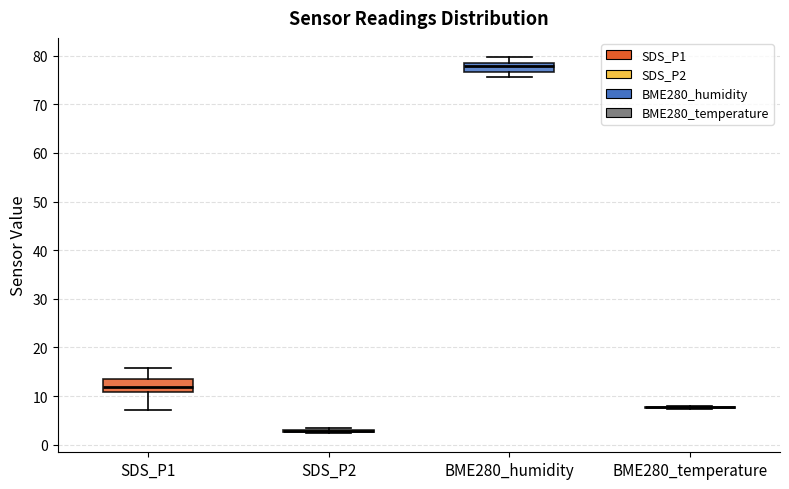

Reading left to right, read every box against the y-axis: the position of its median line, the range the box covers, and the ends of its whiskers. The values are not printed on the chart, so give them approximately, as read against the axis.

SDS_P1: median 12, box 11 to 13, whiskers 7 to 16
SDS_P2: box collapsed to a line at 3, whiskers 2 to 3
BME280_humidity: median 78, box 77 to 79, whiskers 76 to 80
BME280_temperature: box collapsed to a line at 8, whiskers 7 to 8